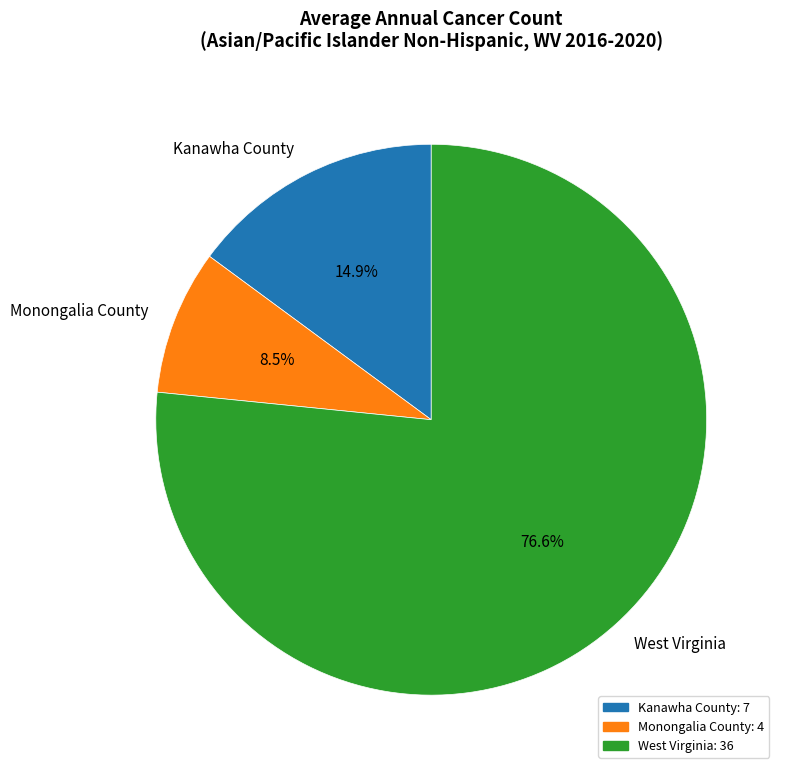

Which has a higher value, West Virginia or Monongalia County?

West Virginia